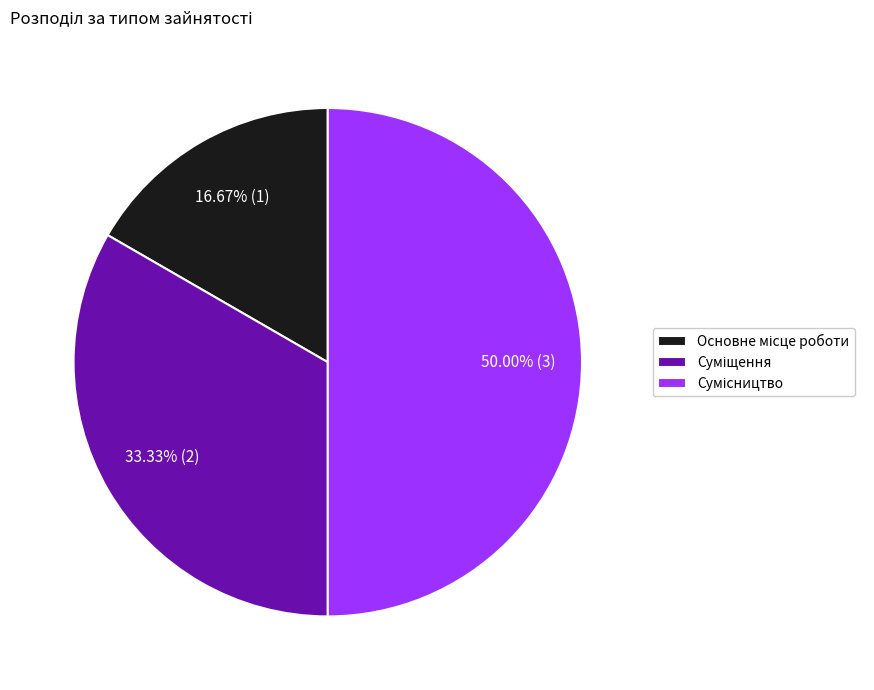

How many slices are in this pie chart?

3